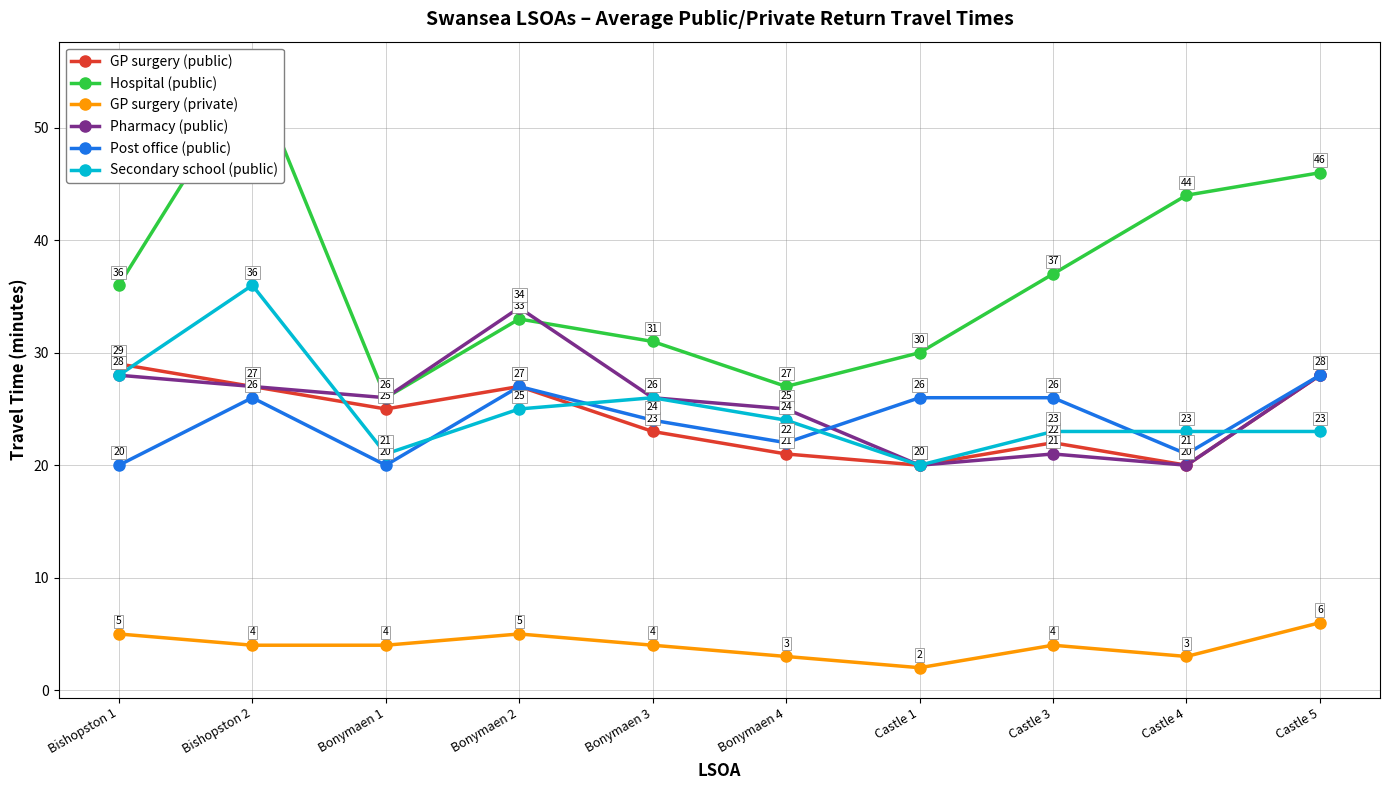

Rank the categories by GP surgery (public) value from lowest to highest.

Castle 1, Castle 4, Bonymaen 4, Castle 3, Bonymaen 3, Bonymaen 1, Bishopston 2, Bonymaen 2, Castle 5, Bishopston 1